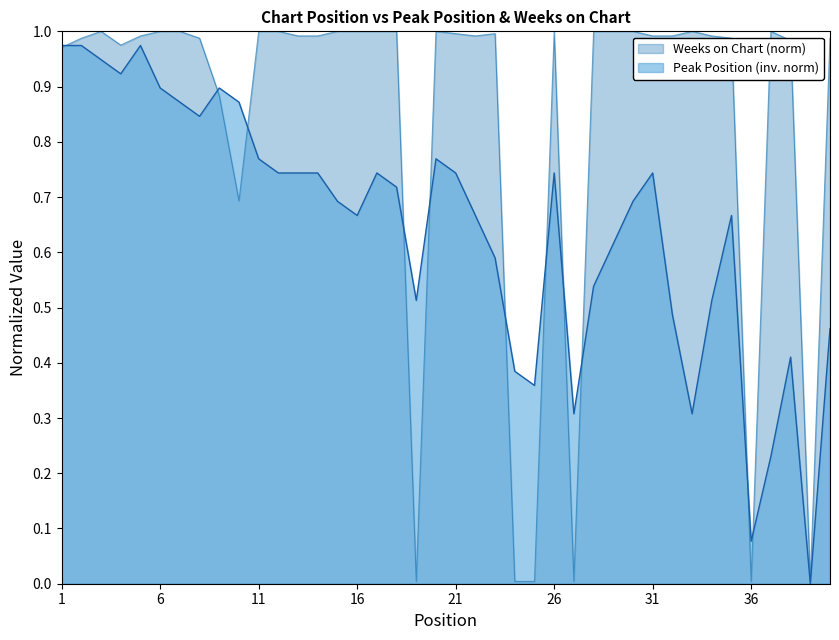

Which label corresponds to the smallest value in the chart?

39